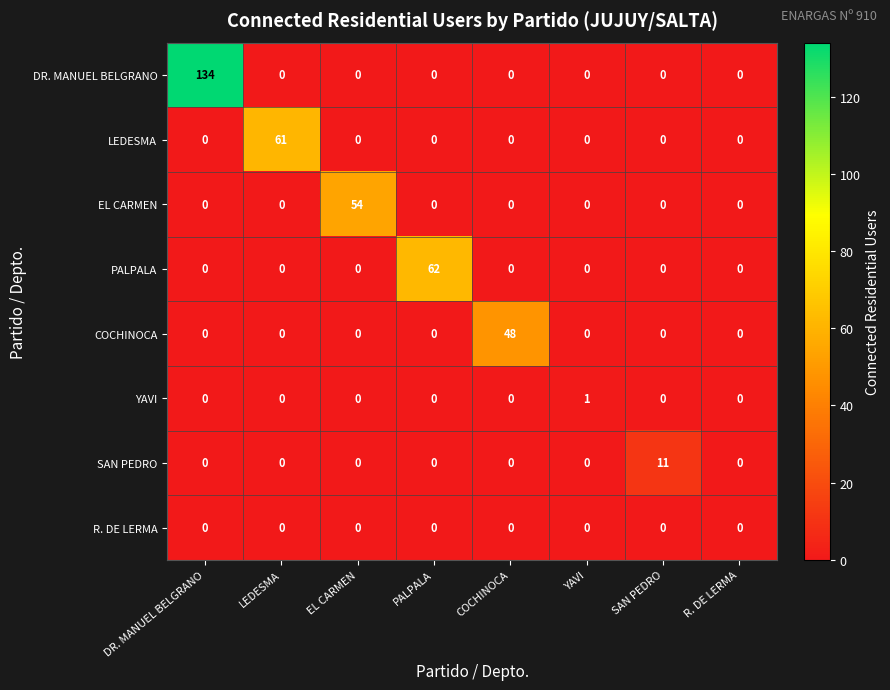

The EL CARMEN series shows 19 at DR. MANUEL BELGRANO. True or false?

False